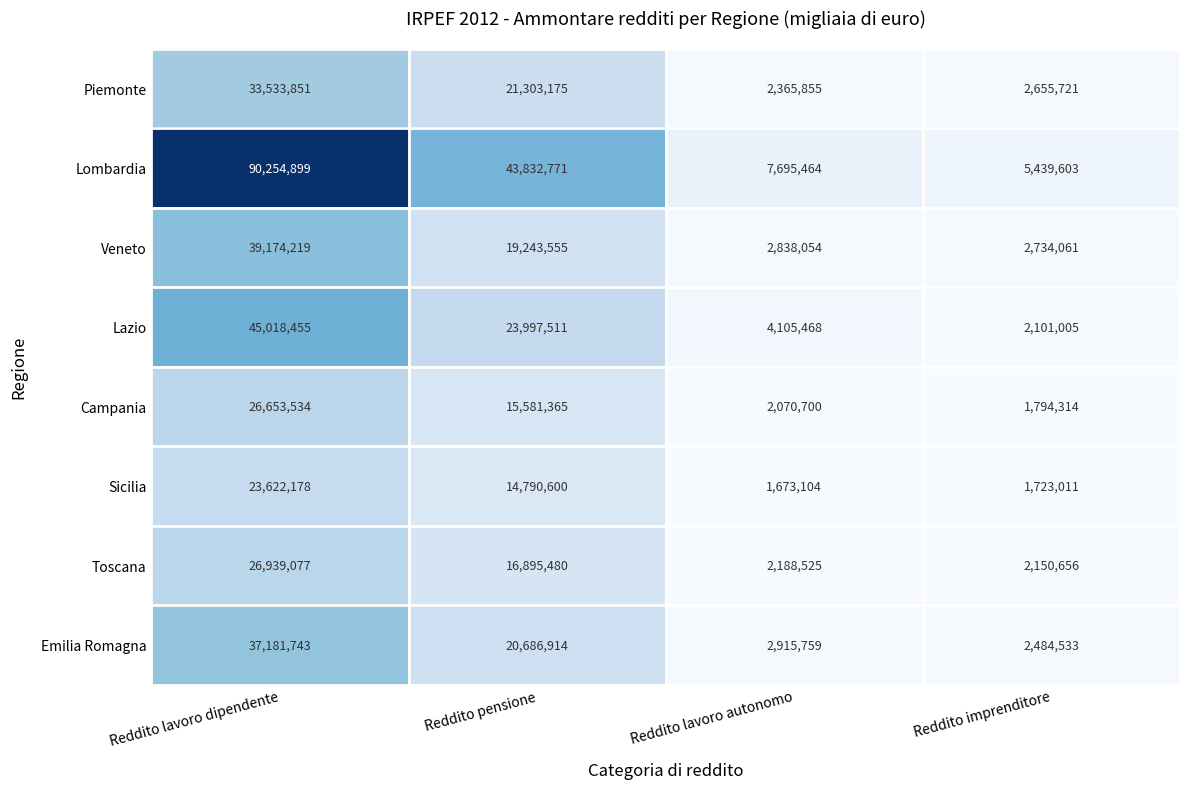

Is it true that Campania equals 24511024 at Reddito pensione?

False